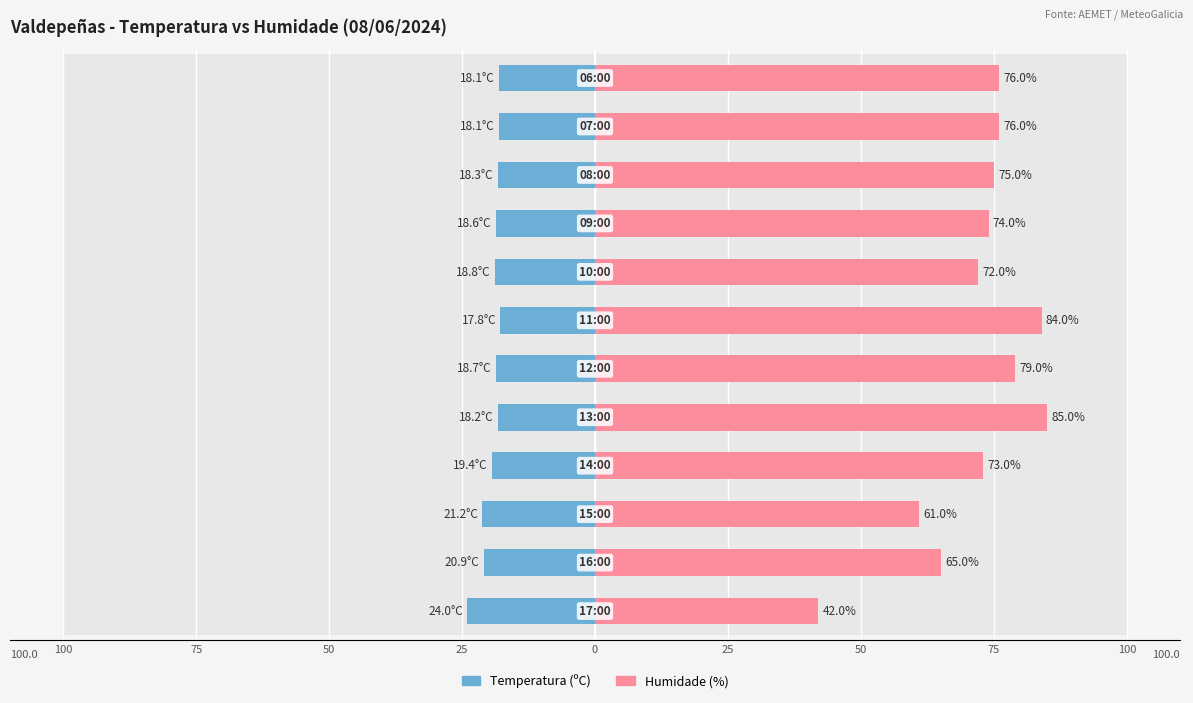

How many values in the Temperatura (ºC) series are below -18?

11